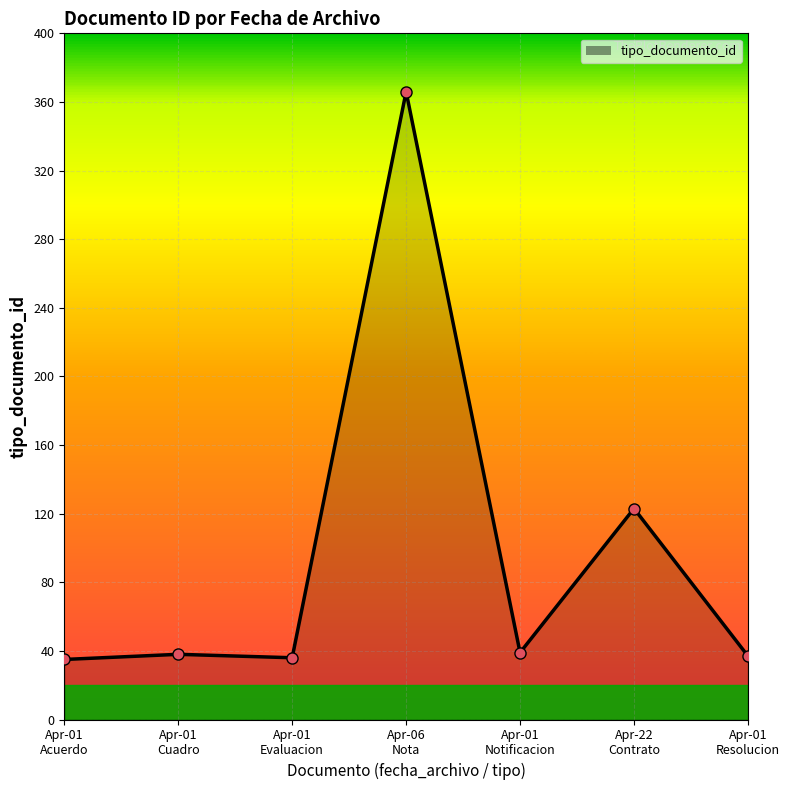

True or false: there are more than 1 points higher than both neighbors.

True